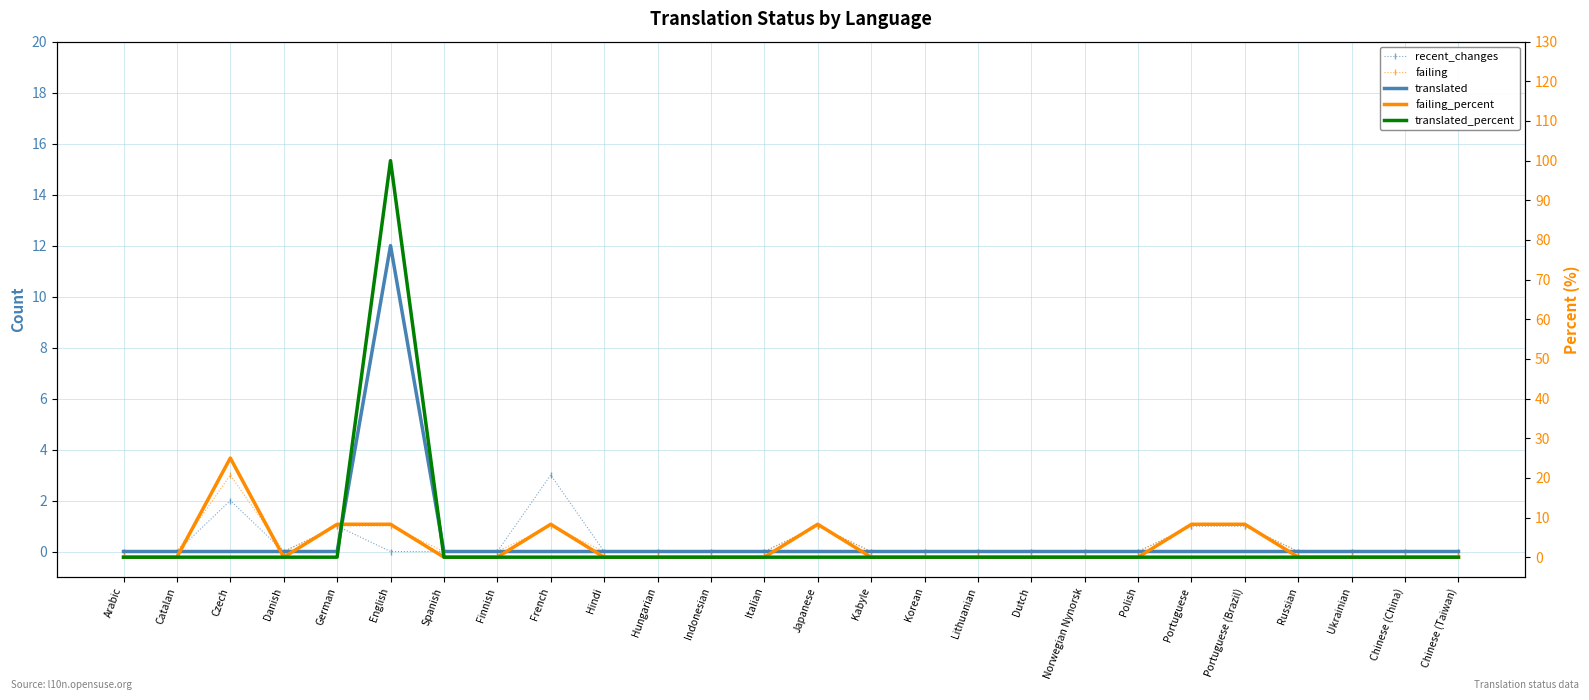

At which category is the sum across all series the highest?

English